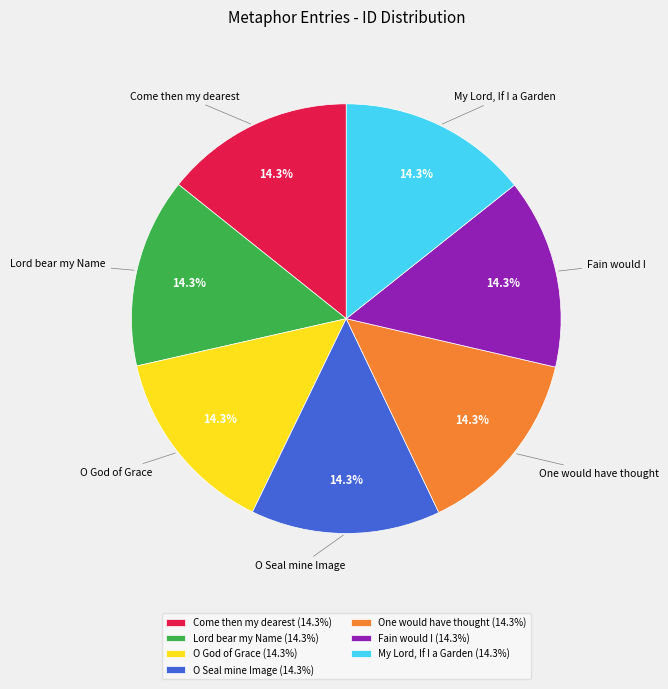

What percentage is NOT represented by My Lord, If I a Garden?

85.7%